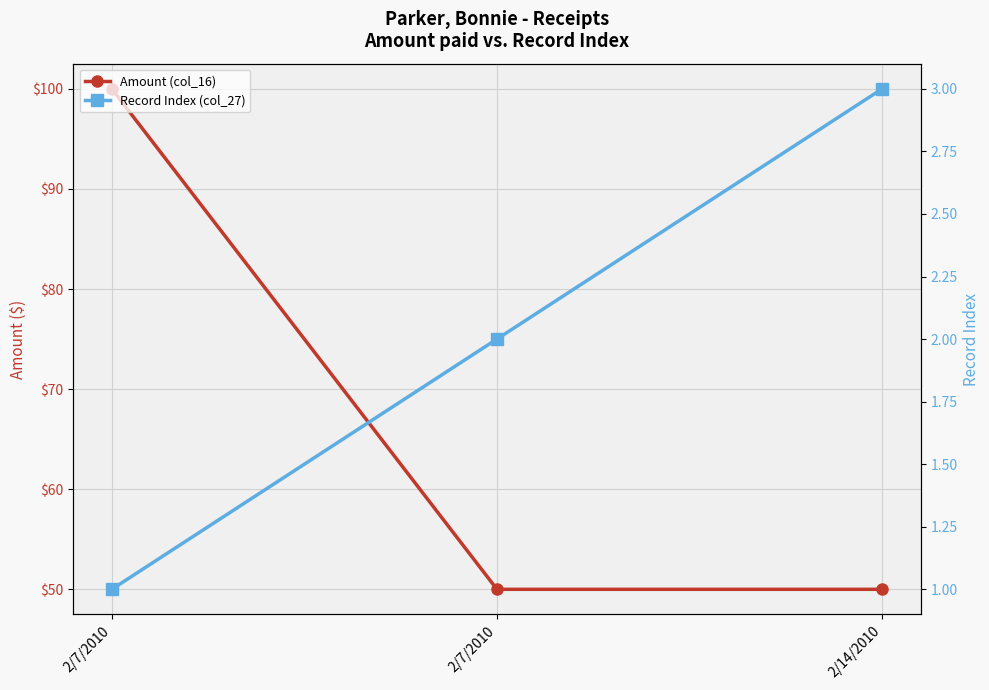

Count the number of categories in the chart.

3